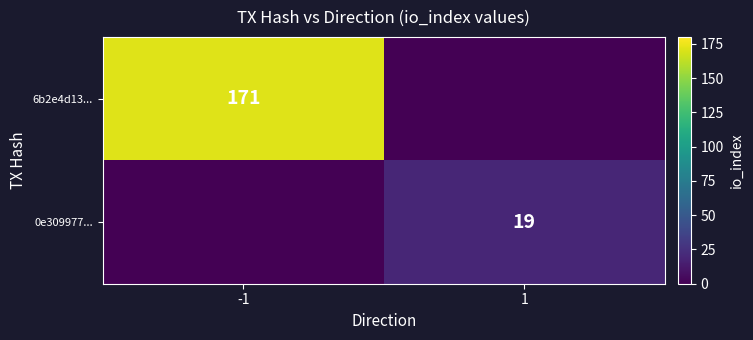

The value of 0e309977... at 1 is 19. True or false?

True